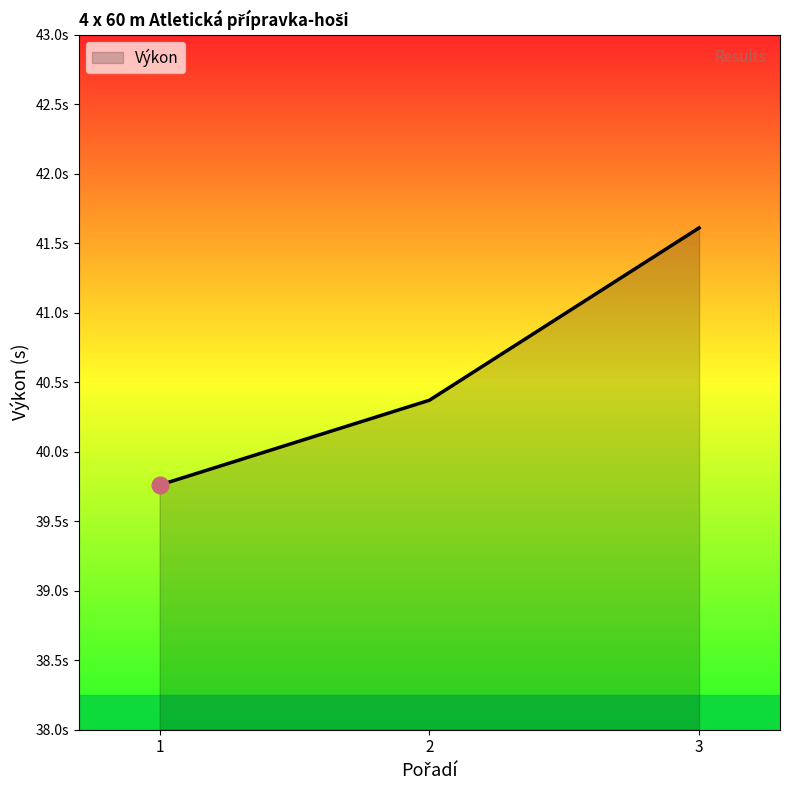

What is the minimum value shown in the chart?

39.8